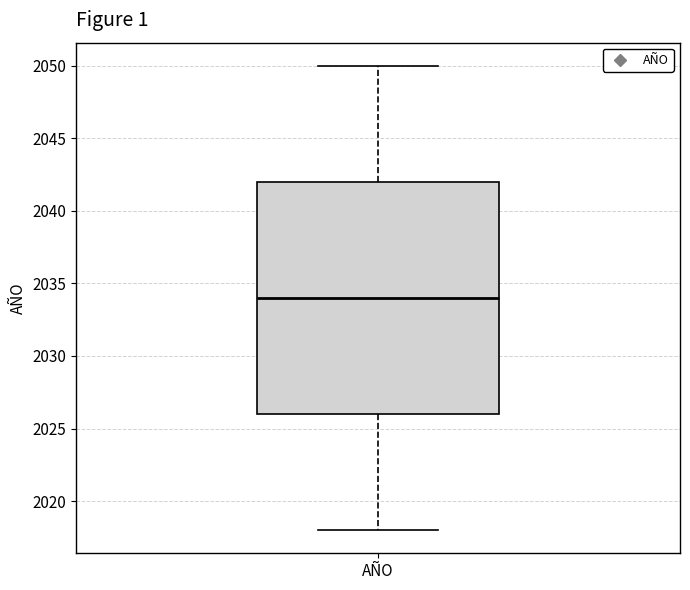

Read this box plot against the y-axis: the position of the median line, the range covered by the box, and the ends of both whiskers. The values are not printed on the chart, so give them approximately, as read against the axis.

median 2034, box 2026 to 2042, whiskers 2018 to 2050